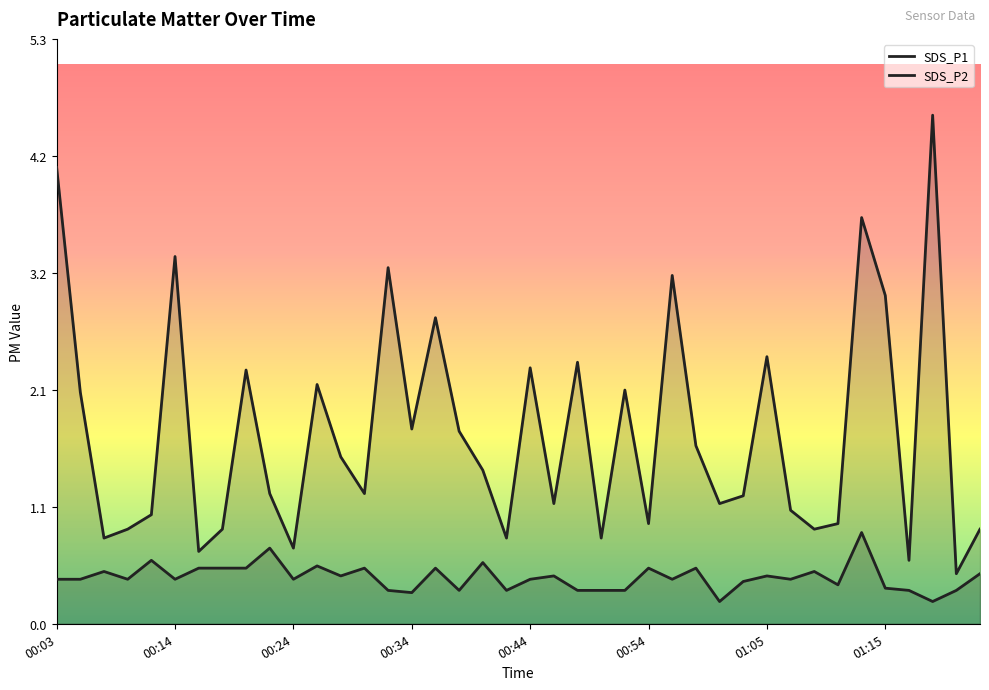

What is the sum of all SDS_P2 values?

16.6